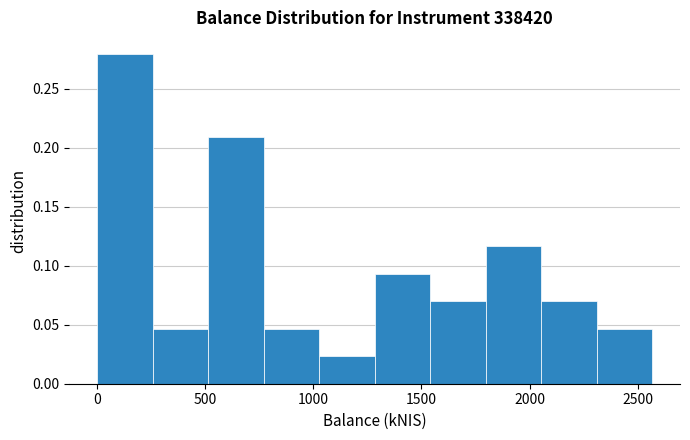

Reading left to right, list every bar in this chart as the range it spans on the x-axis followed by its height. Neither the bar edges nor the heights are printed on the chart, so give them approximately, as read against the axes.

0 to 250: 0.280
250 to 500: 0.045
500 to 750: 0.210
750 to 1050: 0.045
1050 to 1300: 0.025
1300 to 1550: 0.095
1550 to 1800: 0.070
1800 to 2050: 0.115
2050 to 2300: 0.070
2300 to 2550: 0.045